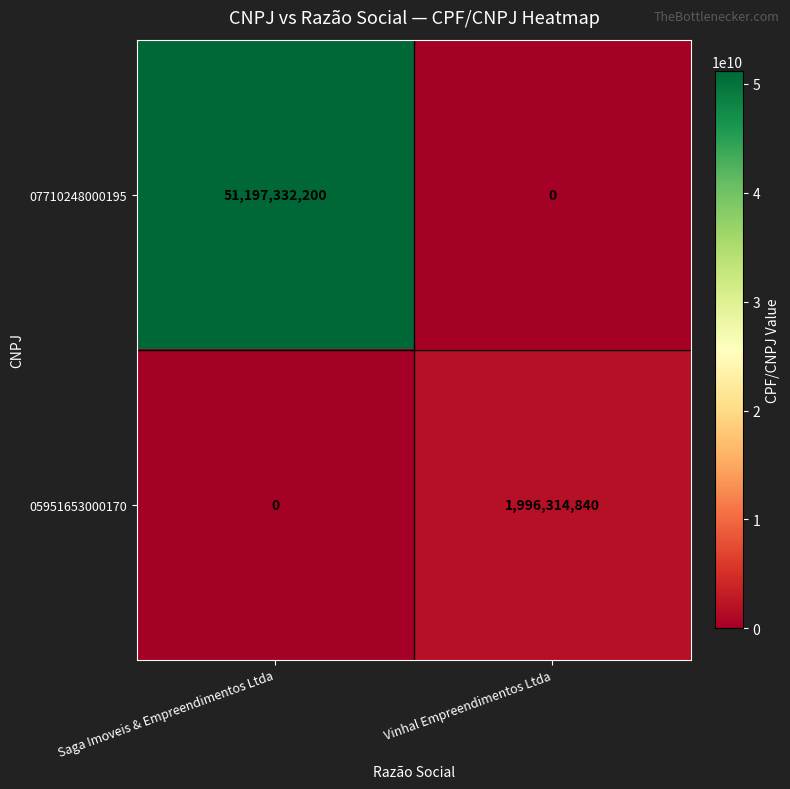

Which series has the largest range (max minus min)?

07710248000195